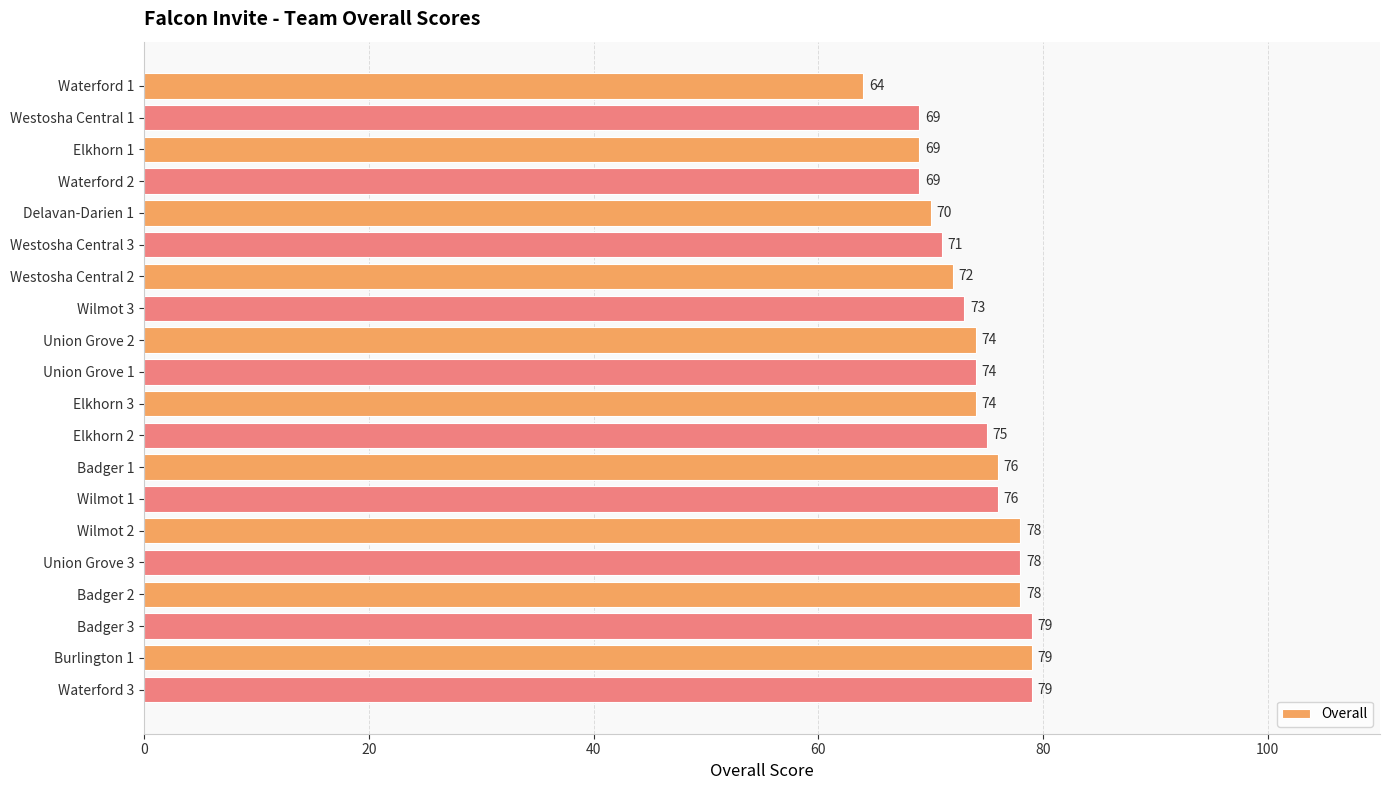

What is the ratio of the value at Wilmot 3 to the value at Burlington 1?

0.9